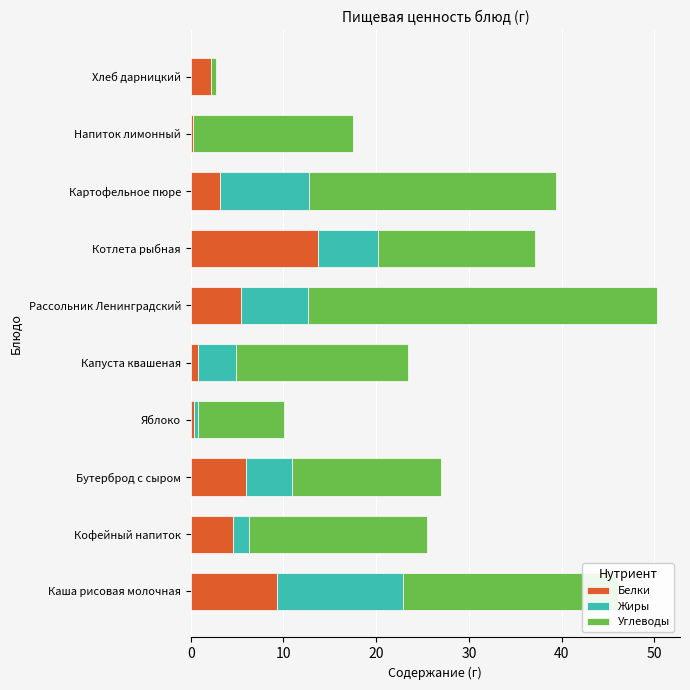

Which category has the highest value in the Белки series?

Котлета рыбная